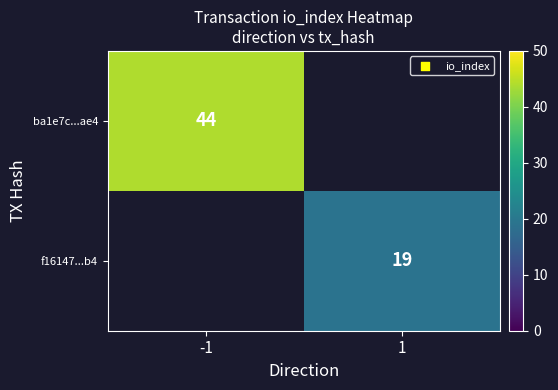

The f16147...b4 series shows 19 at 1. True or false?

True